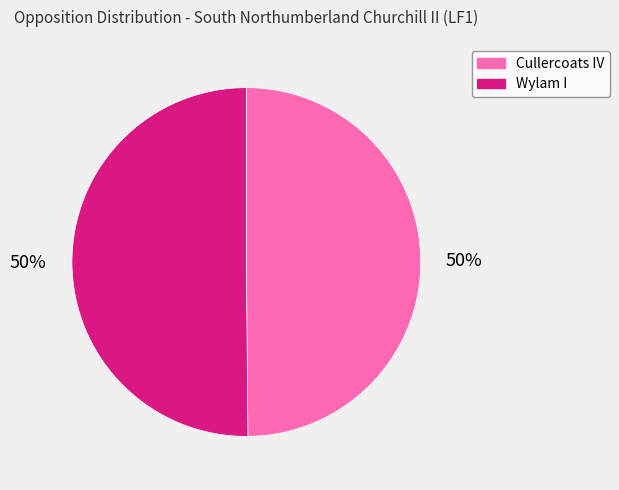

The Wylam I slice represents 50% of the pie. True or false?

True